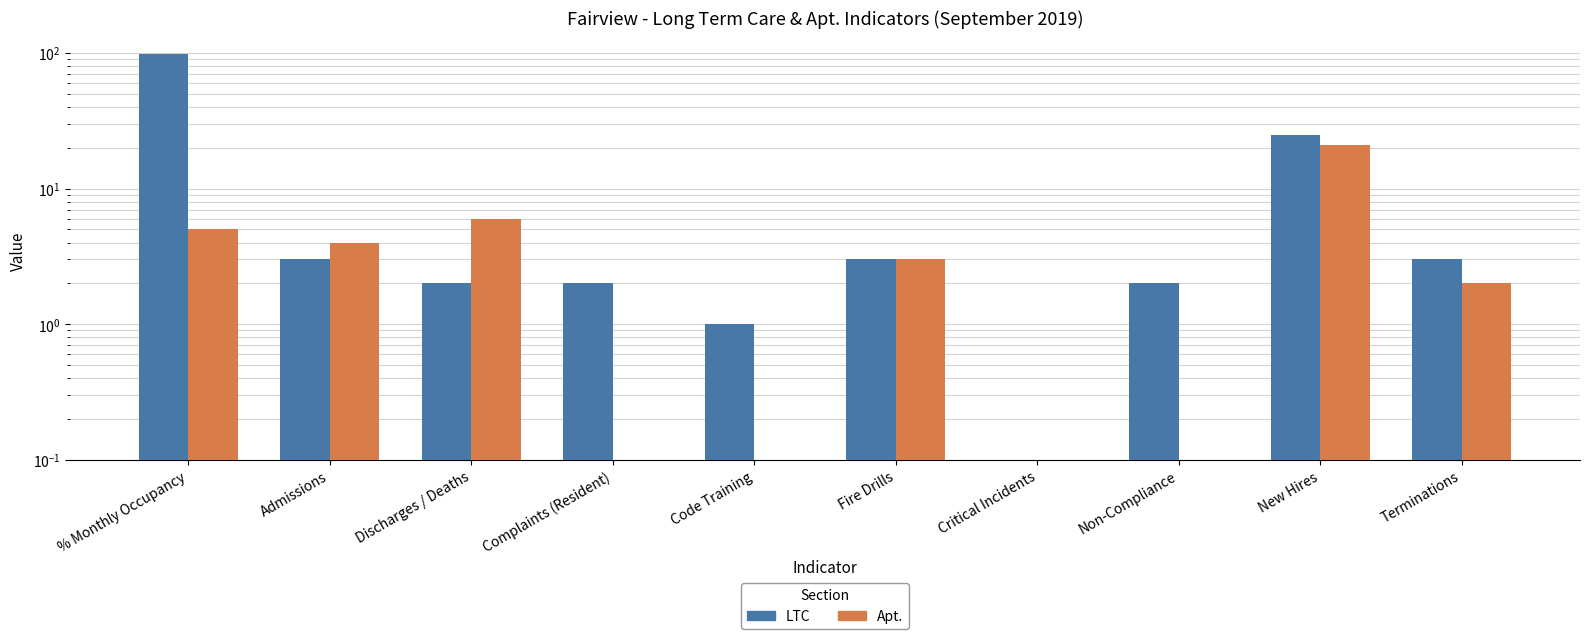

Reading right to left, what are all the values shown in this chart?

LTC: Terminations=3.0	New Hires=25.0	Non-Compliance=2.0	Critical Incidents=0.0	Fire Drills=3.0	Code Training=1.0	Complaints (Resident)=2.0	Discharges / Deaths=2.0	Admissions=3.0	% Monthly Occupancy=97.7
Apt.: Terminations=2.0	New Hires=21.0	Non-Compliance=0.0	Critical Incidents=0.0	Fire Drills=3.0	Code Training=0.0	Complaints (Resident)=0.0	Discharges / Deaths=6.0	Admissions=4.0	% Monthly Occupancy=5.0